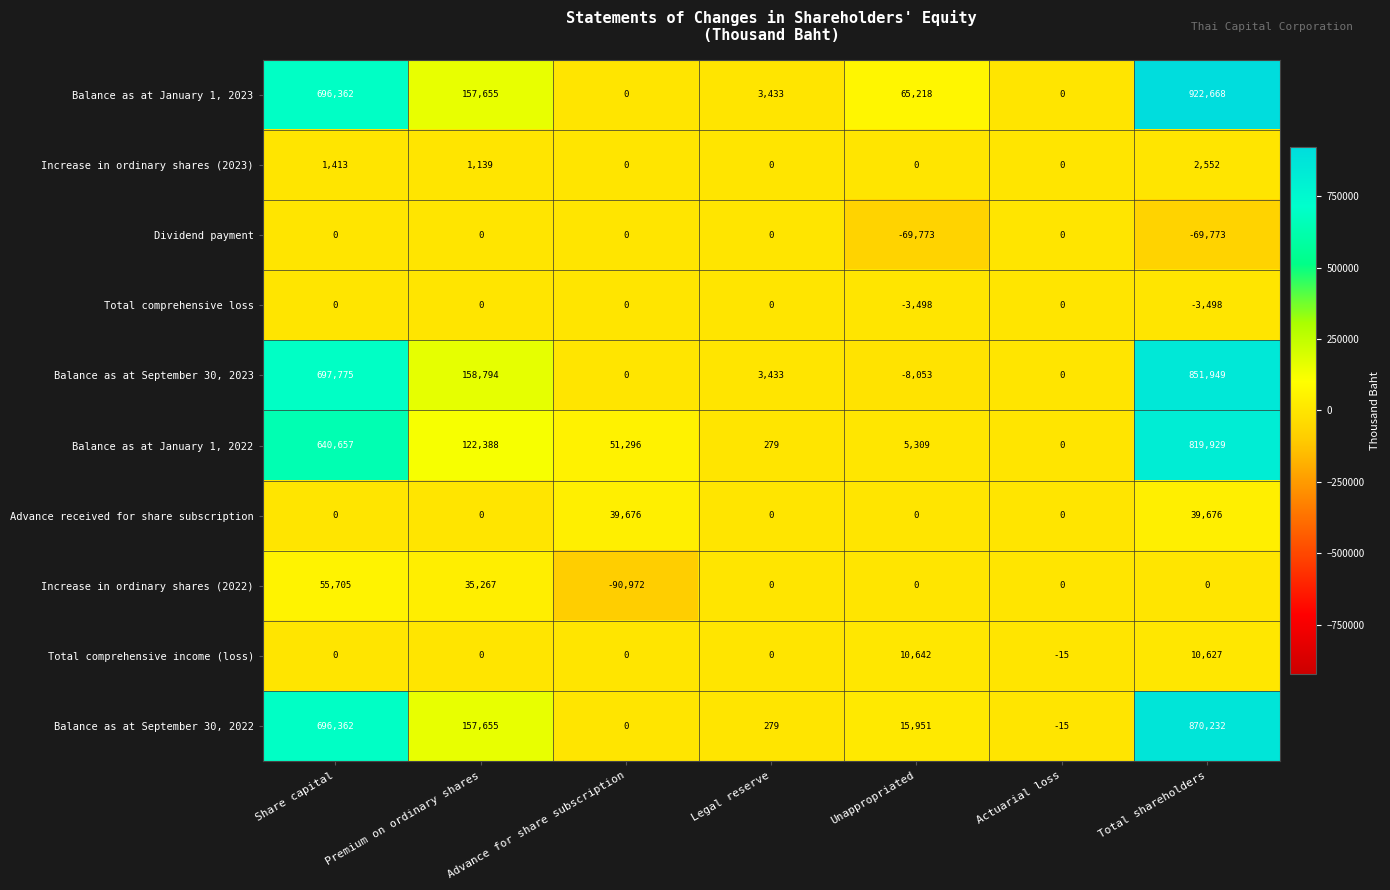

Which series has the largest range (max minus min)?

Balance as at January 1, 2023